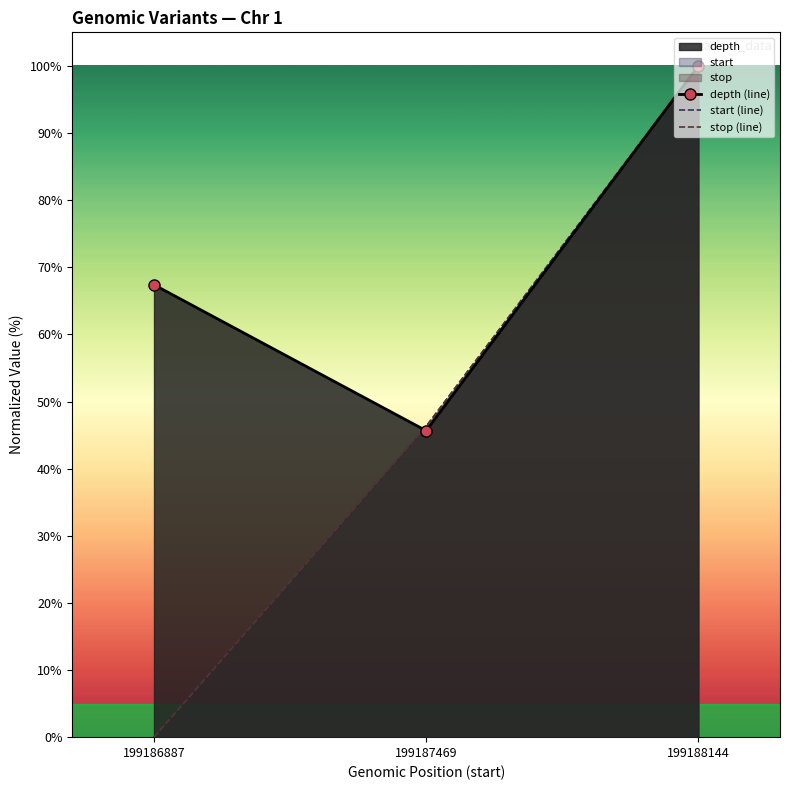

How many data points does each series have?

3